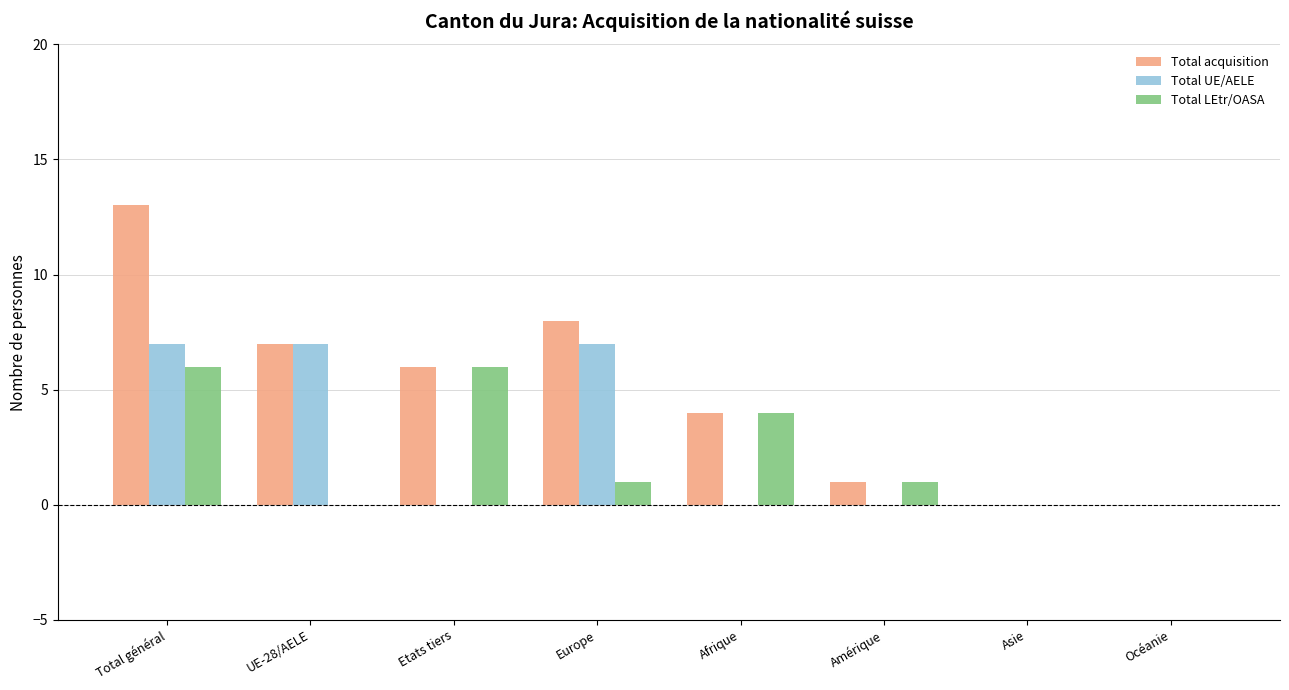

Is the value of Total UE/AELE at Etats tiers greater than the value of Total LEtr/OASA at Amérique?

No